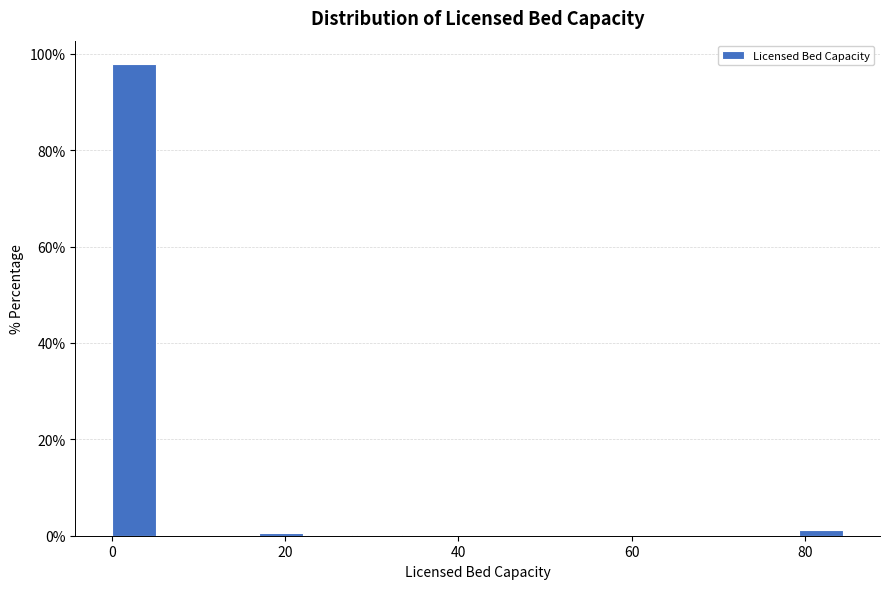

Around what value on the x-axis is the tallest bar? Give the approximate position of its centre, as read against the axis.

2